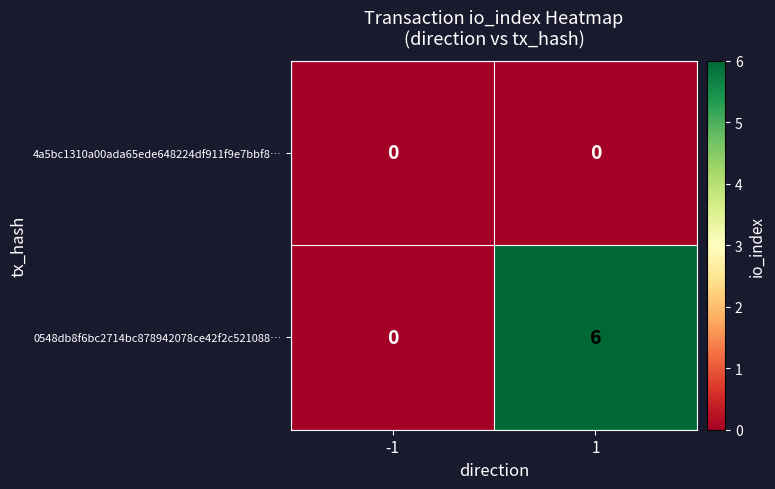

Rank the series by their maximum value, from lowest to highest.

4a5bc1310a00ada65ede648224df911f9e7bbf8…, 0548db8f6bc2714bc878942078ce42f2c521088…